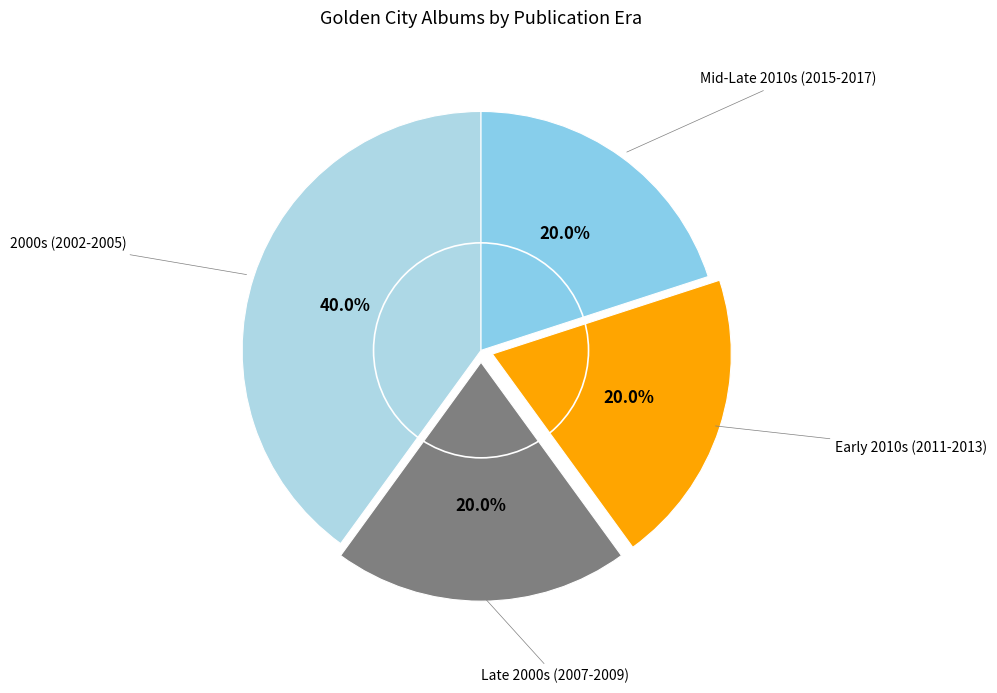

What percentage do 2000s (2002-2005) and Late 2000s (2007-2009) together represent?

60.0%